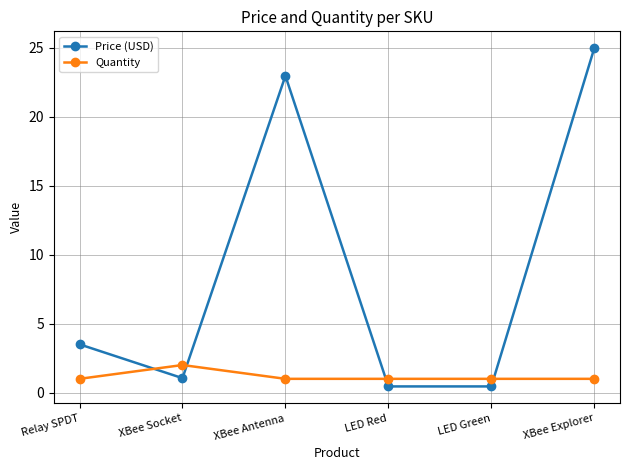

Which label corresponds to the largest value in the chart?

XBee Explorer